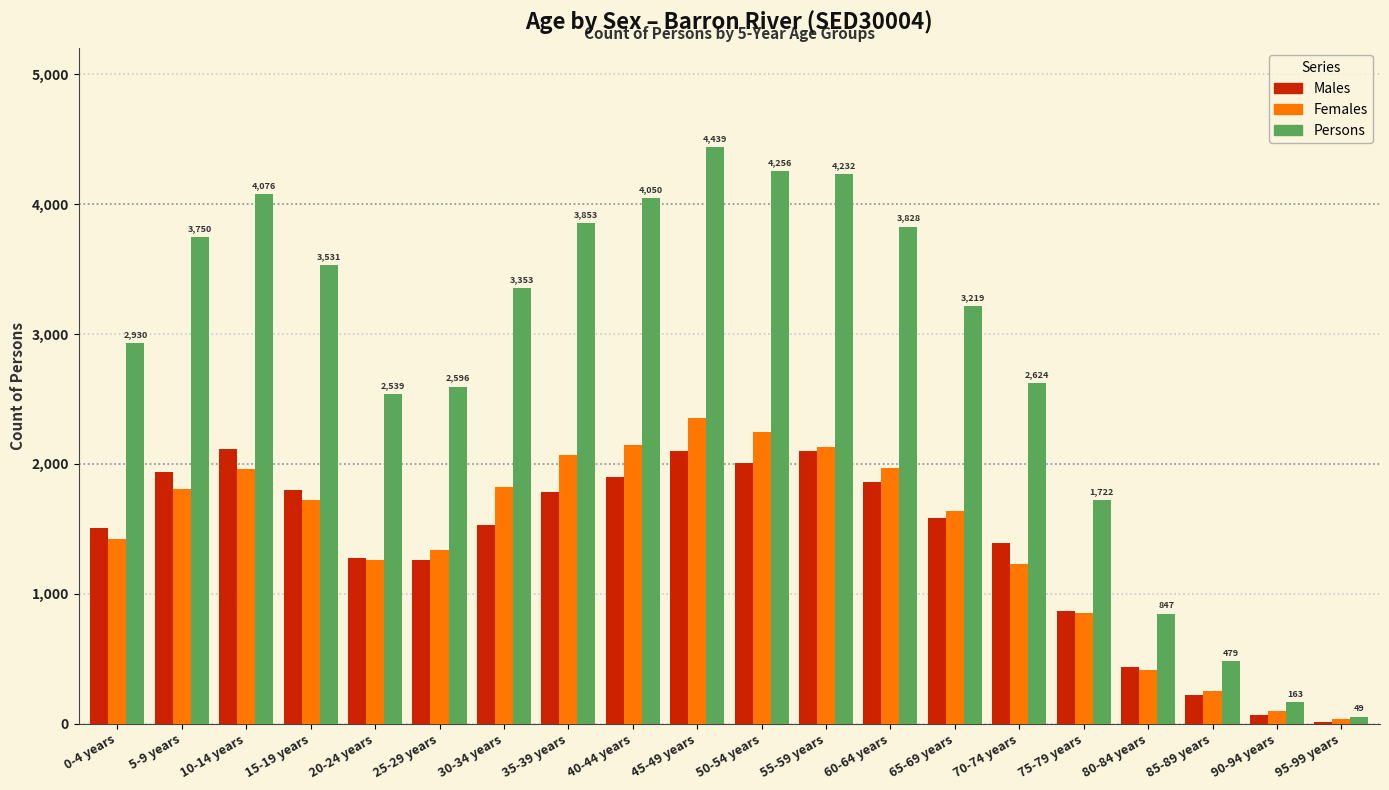

How many data points in Females are less than 1725?

10